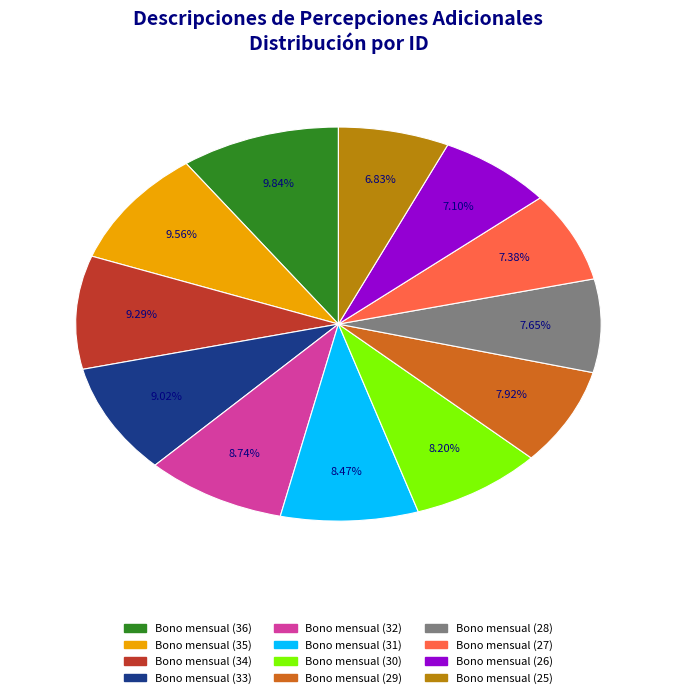

How many segments does this pie chart have?

12